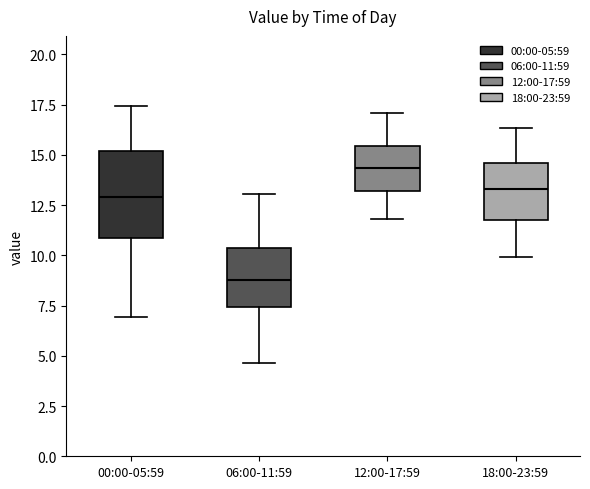

Where is the upper edge of the box for 00:00-05:59 on the y-axis? The values are not printed on the chart, so give them approximately, as read against the axis.

15.0